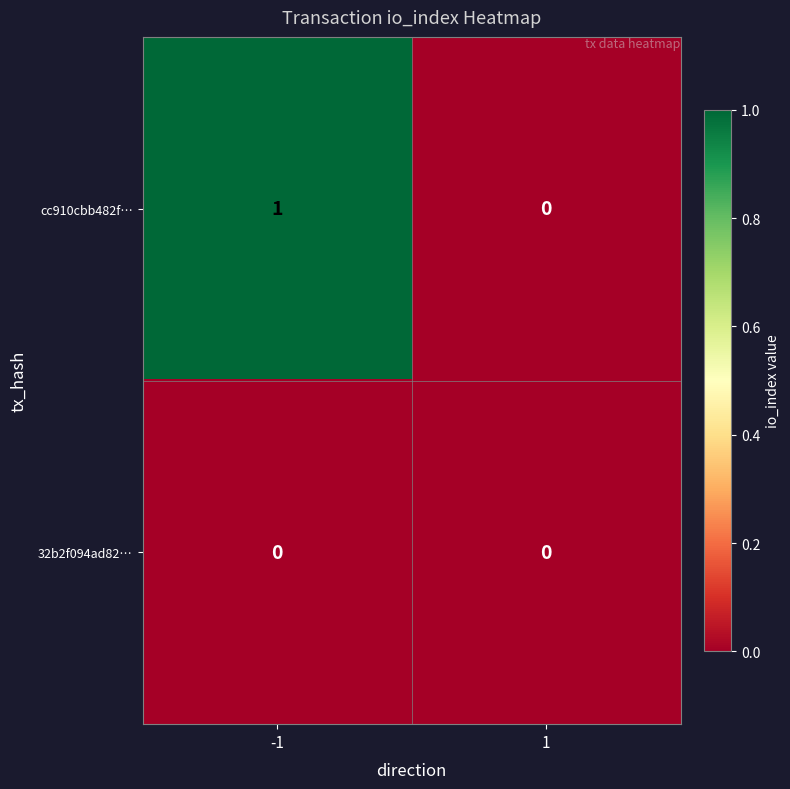

Which series has the widest spread of values?

cc910cbb482f…